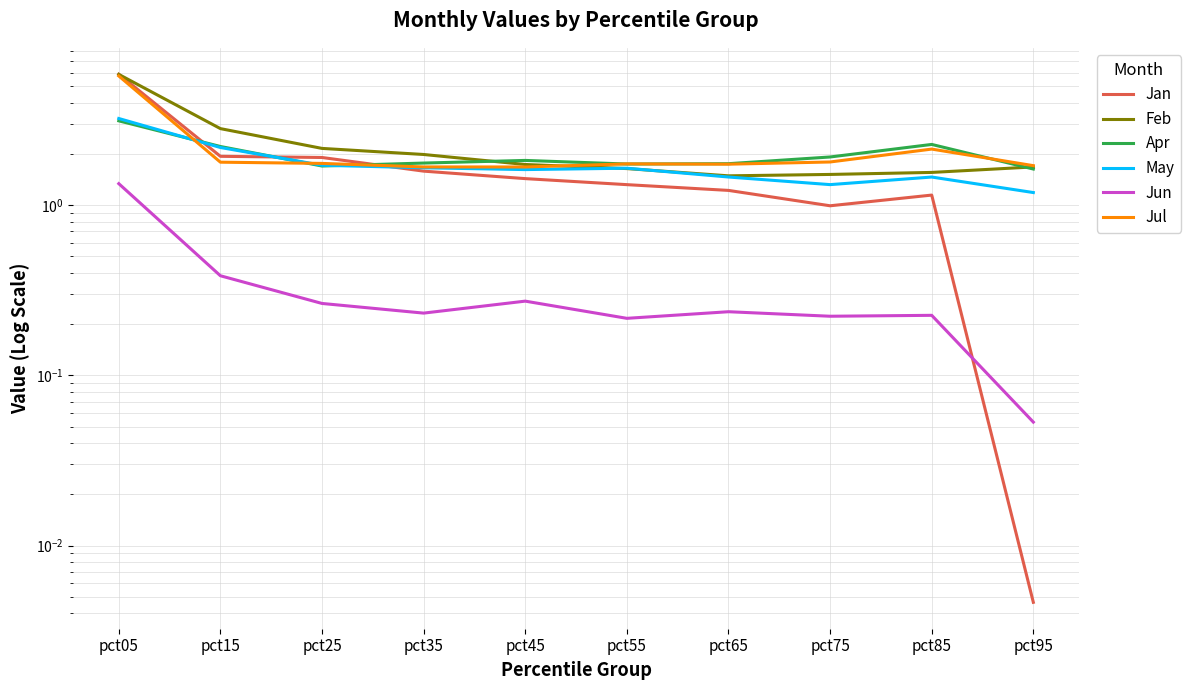

Which category has the highest value across all series?

pct05